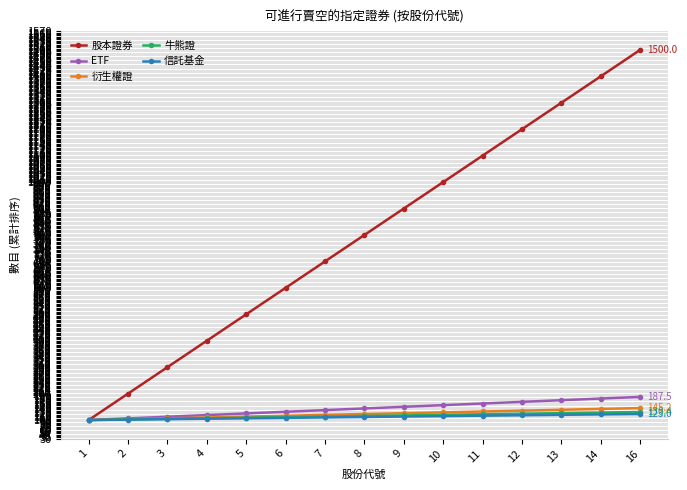

What is the maximum value shown in the chart?

1500.0